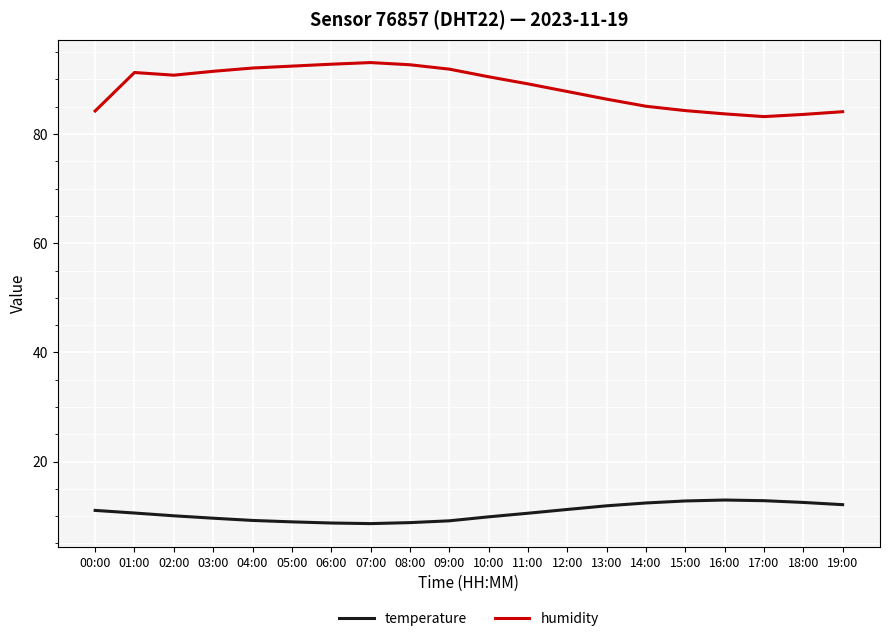

The value of temperature at 05:00 is 8.9. True or false?

True